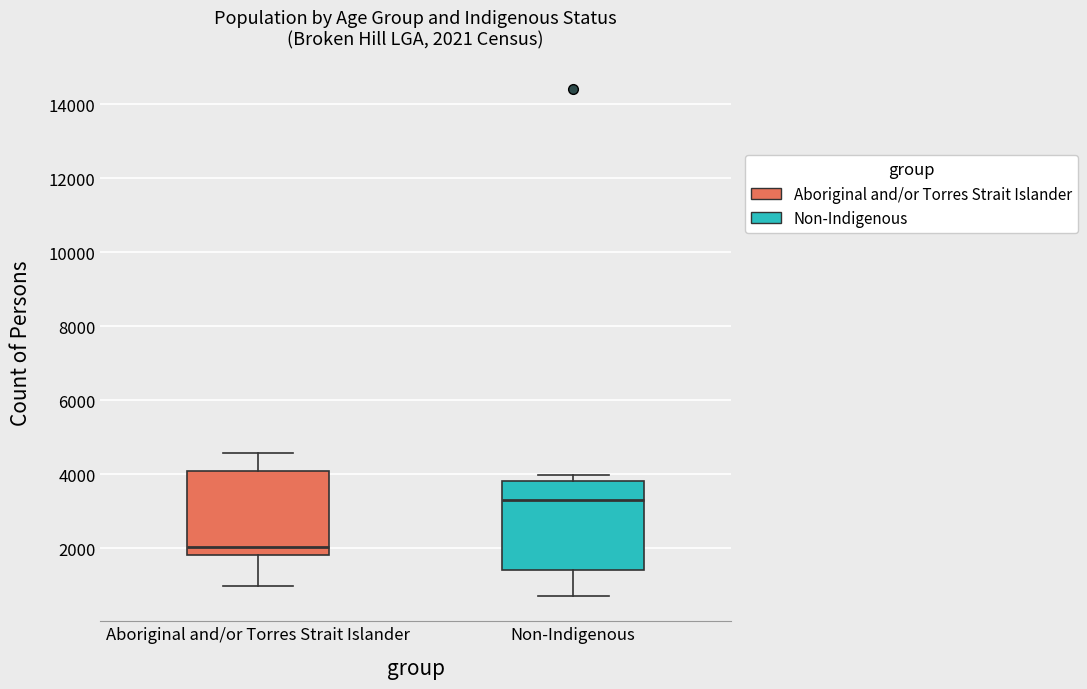

Which box's median line is the highest?

Non-Indigenous